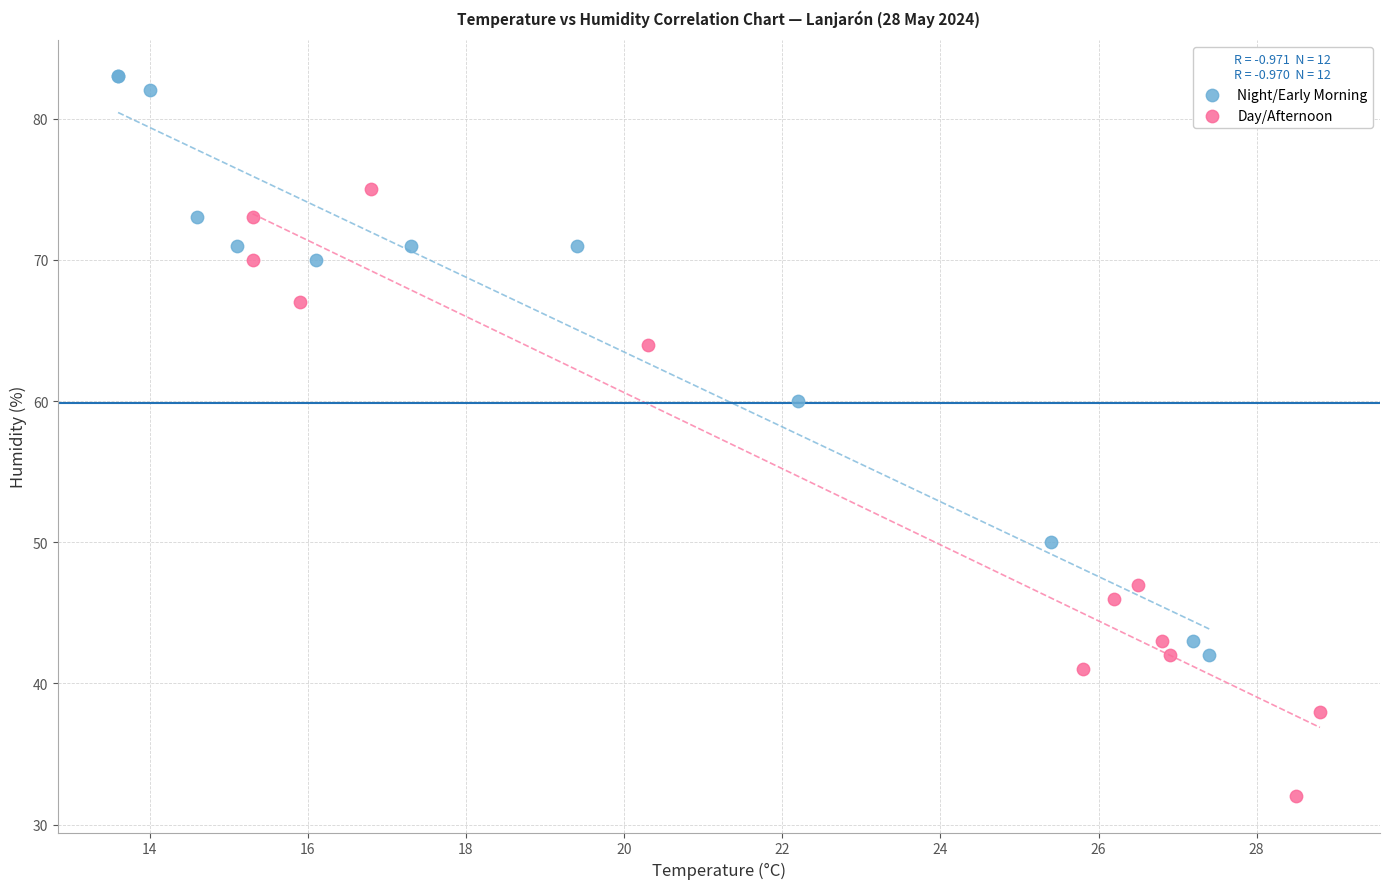

What are all the series names shown in the legend?

Night/Early Morning, Day/Afternoon